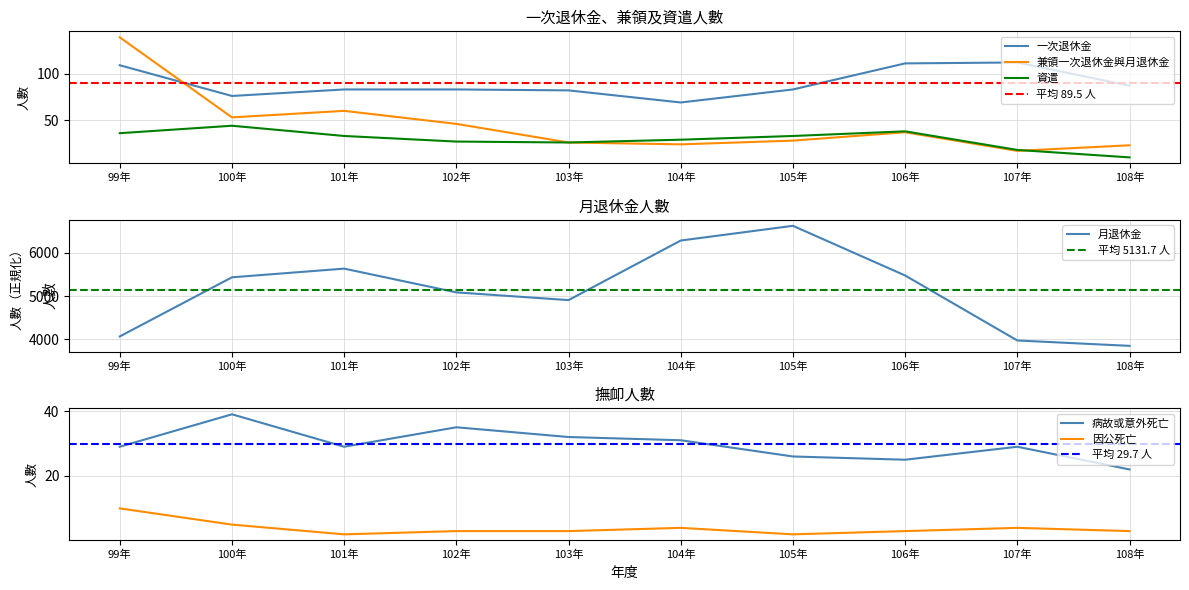

What is the label of the 7th point from the left?

105年